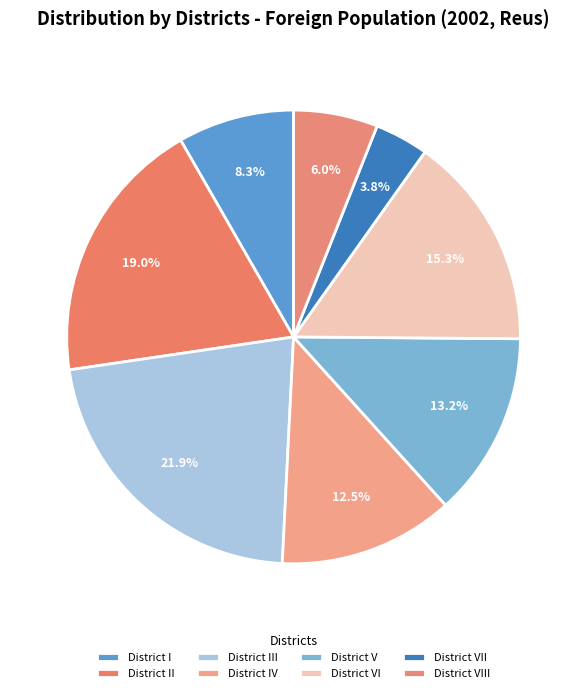

Rank the categories by value from lowest to highest.

District VII, District VIII, District I, District IV, District V, District VI, District II, District III